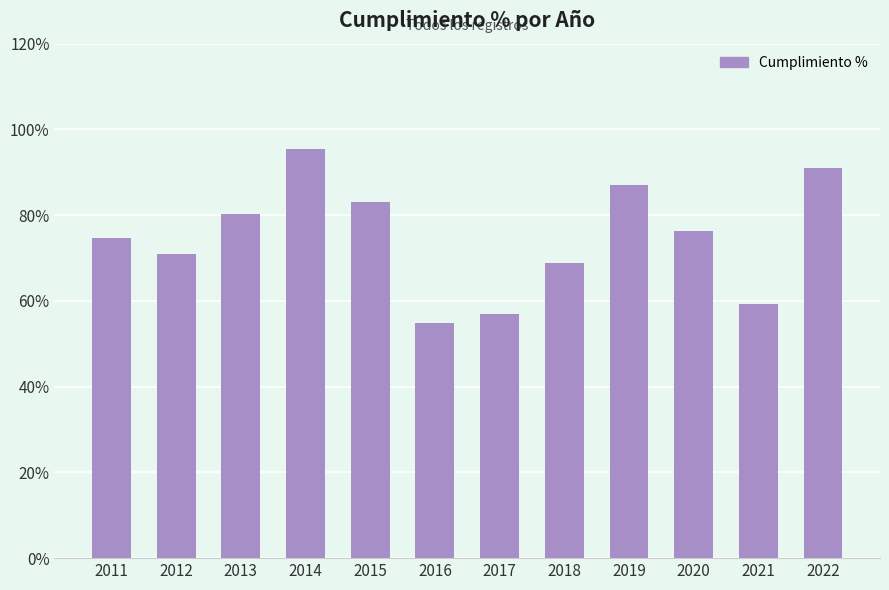

The chart shows a value of 41.1 at 2021. True or false?

False